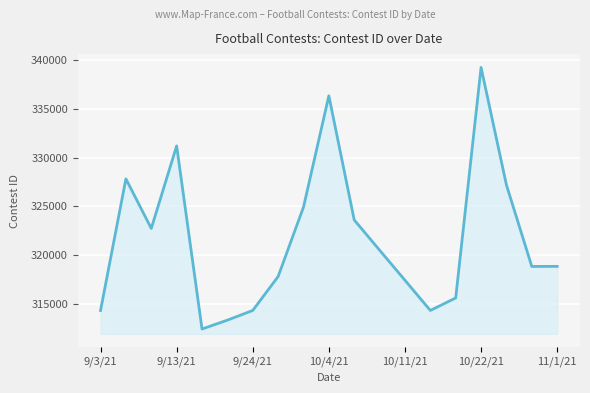

What is the difference between the maximum and minimum values?

26719